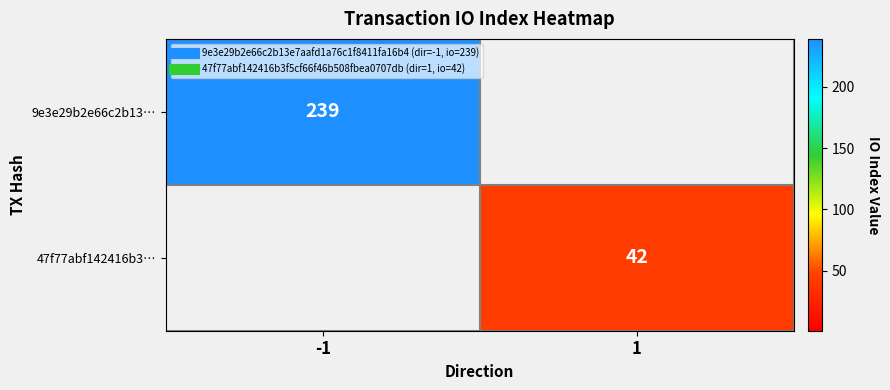

What value does the 47f77abf142416b3… series have at 1?

42.0